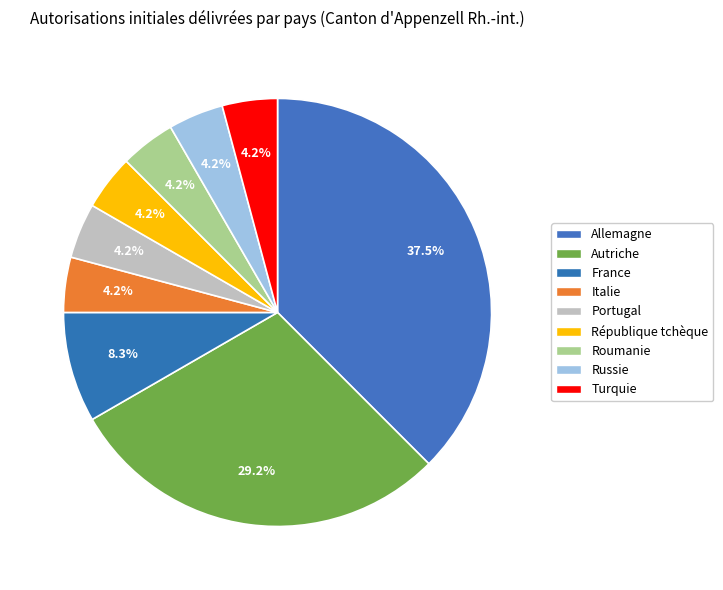

The République tchèque slice represents 4% of the pie. True or false?

True